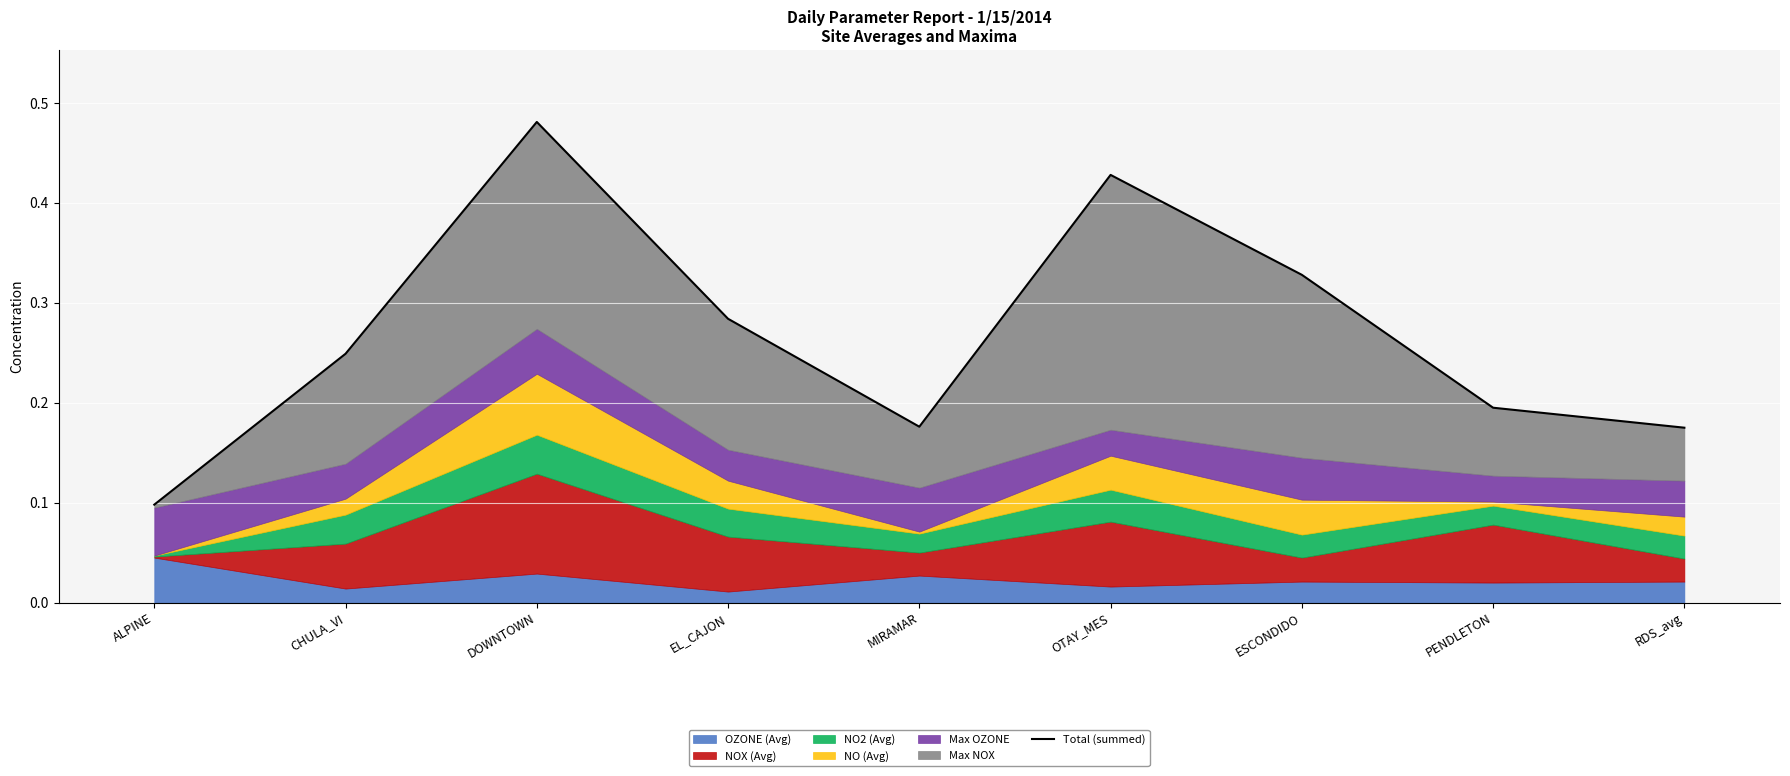

Where is the first local minimum?

MIRAMAR